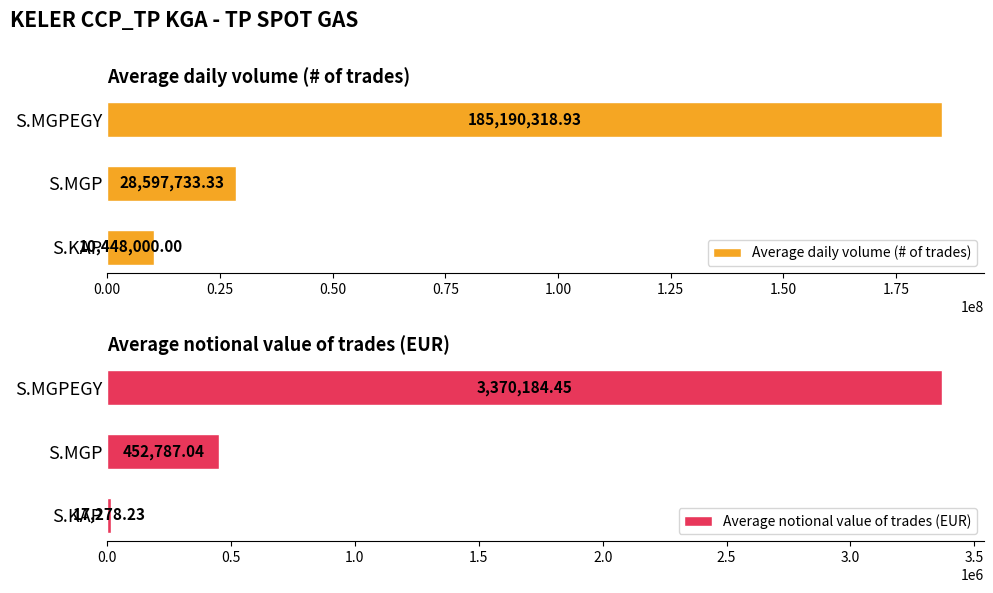

What is the value of the Average notional value of trades (EUR) bar at the 2nd from the left?

452787.0